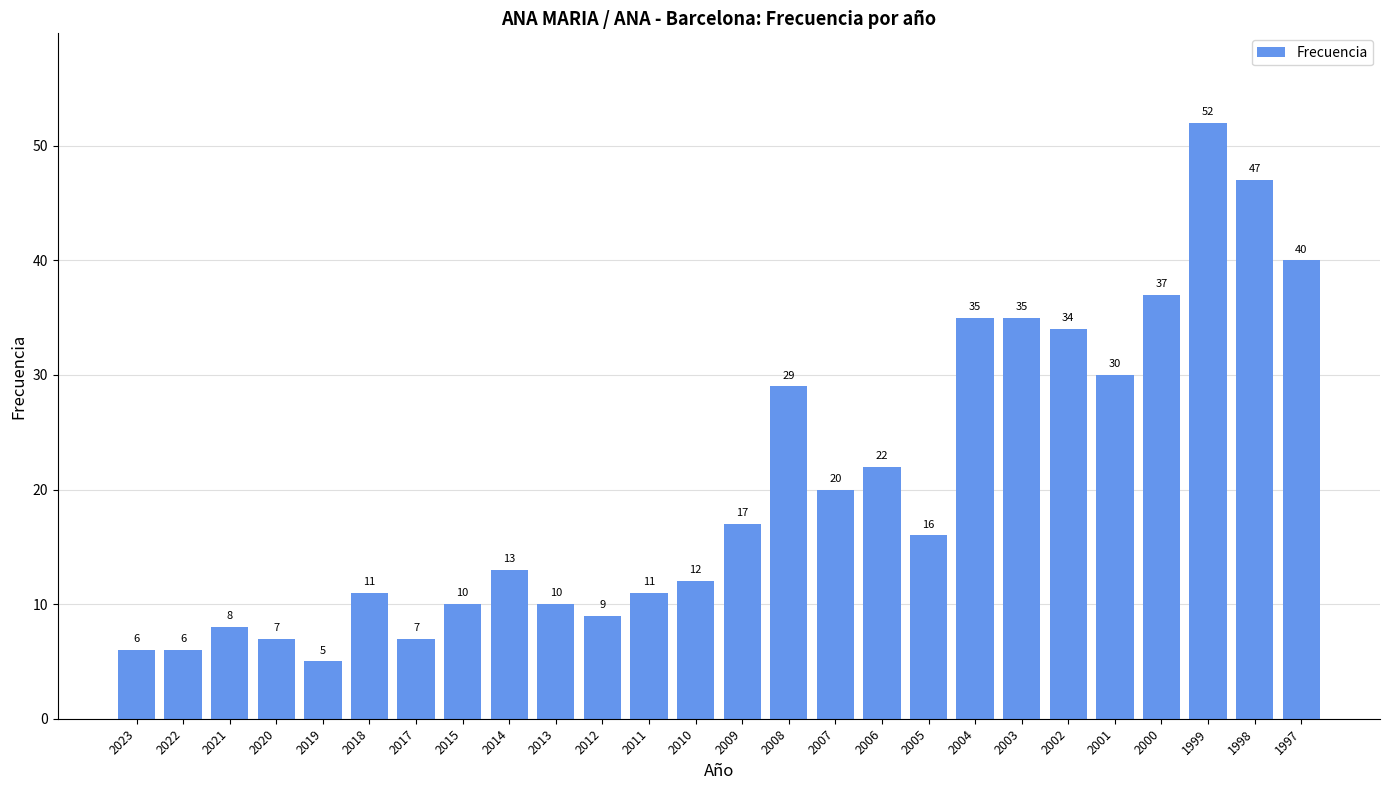

True or false: the data shows 11 at 2011.

True